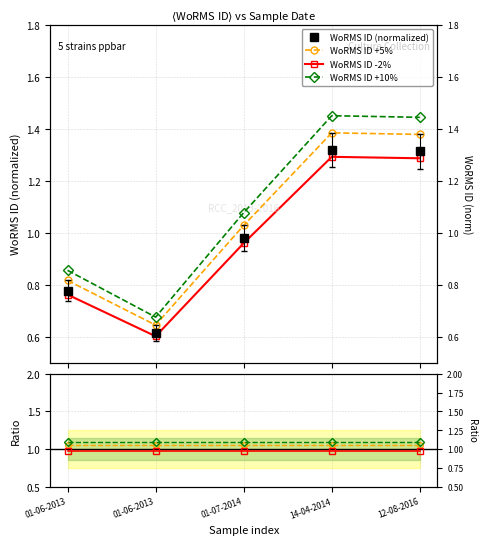

Does the chart have visible grid lines?

Yes